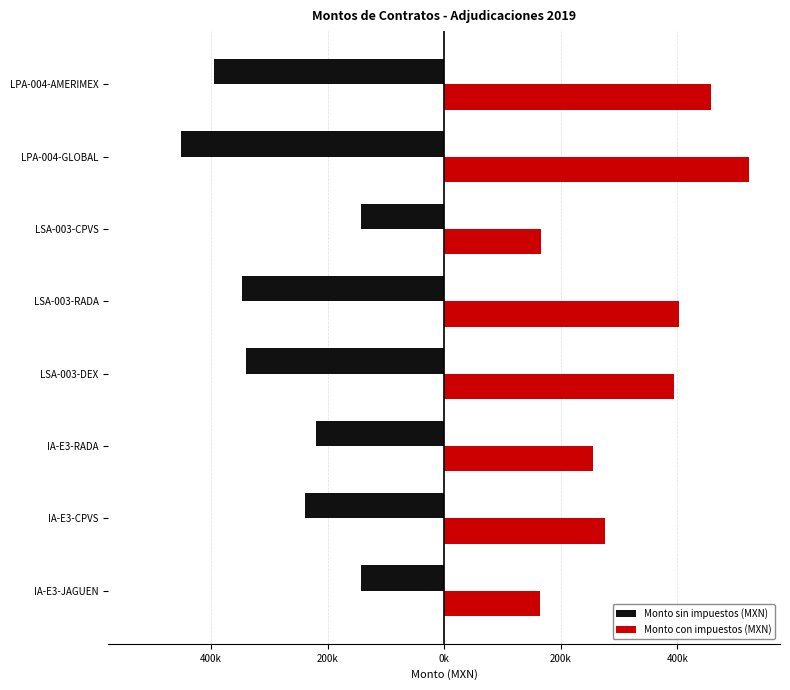

At how many categories does at least one series exceed 15978?

8